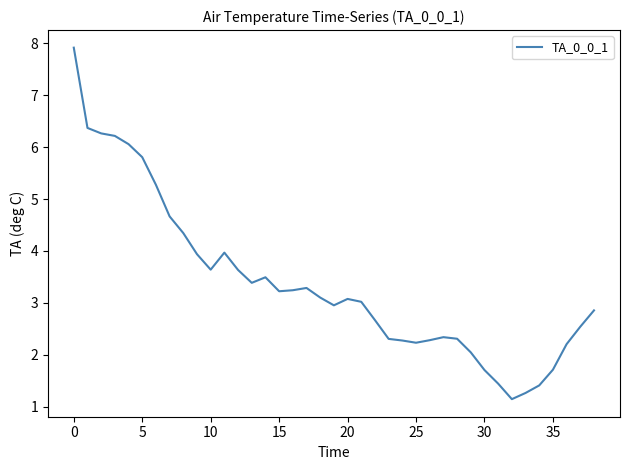

What is the greatest value displayed?

7.9